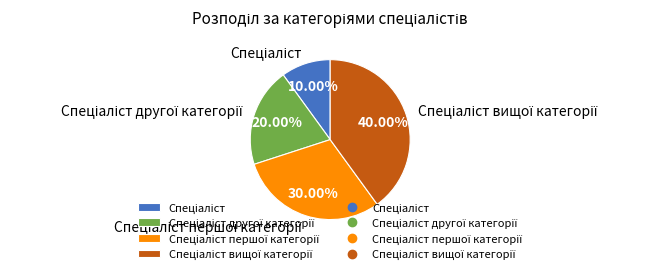

Is there any slice that represents more than half of the pie?

No